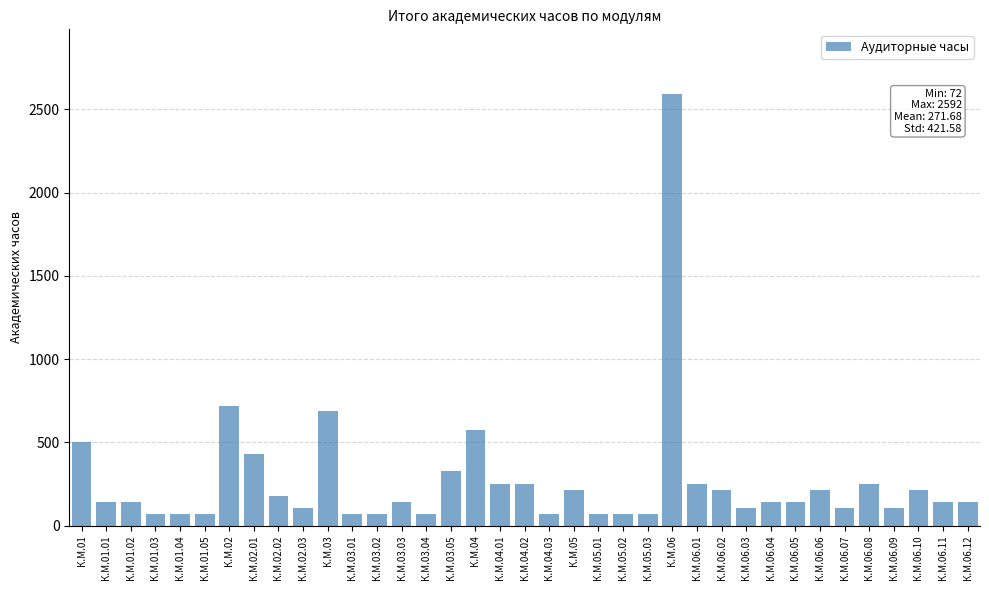

What is the approximate value at К.М.06.03, to the nearest 10?

110